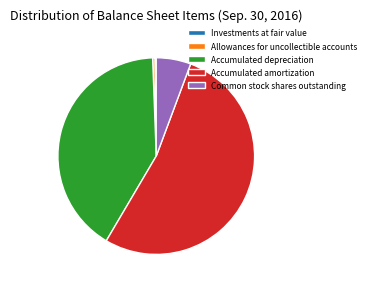

Approximately how many times larger is the value at Accumulated amortization compared to Common stock shares outstanding?

9.3